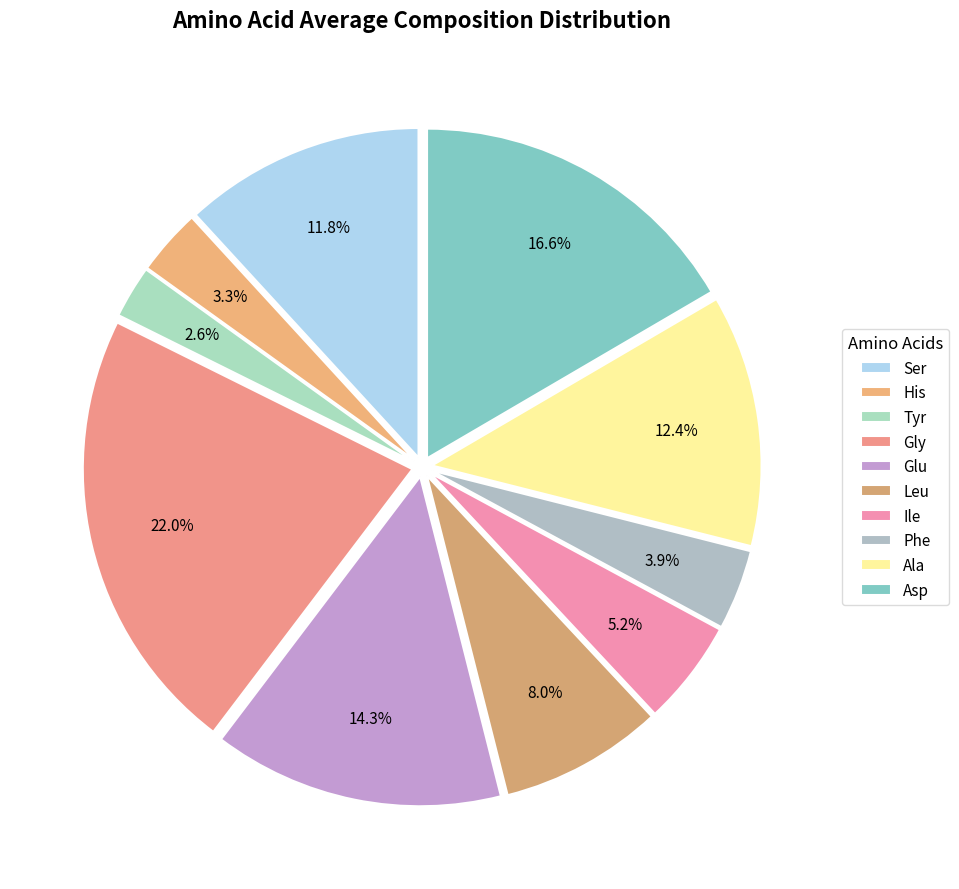

What portion of the pie excludes Ile?

94.8%